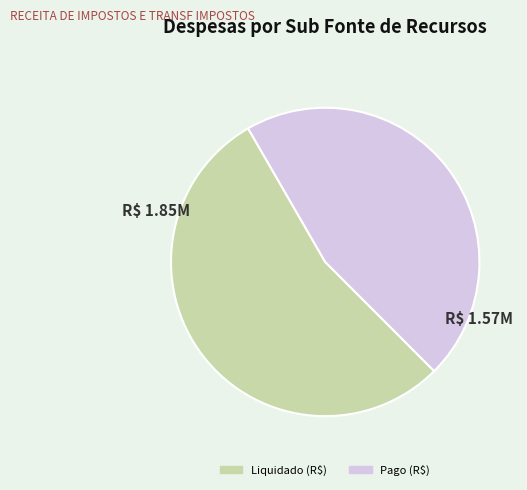

Does Liquidado (R$) represent more than half of the total?

Yes